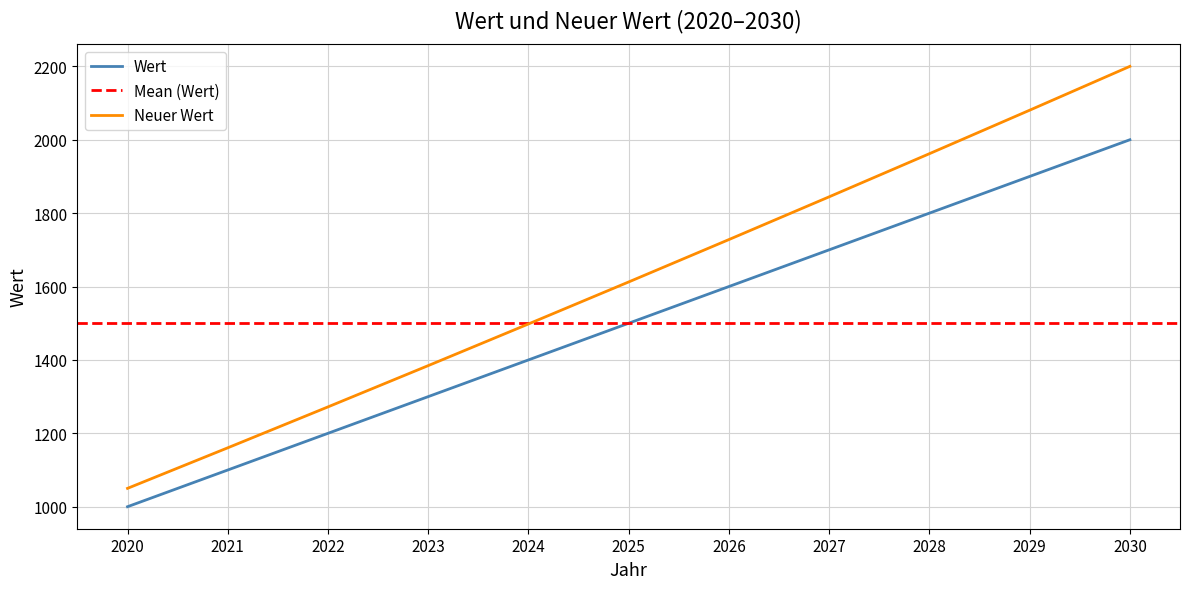

What is the maximum value shown in the chart?

2200.0